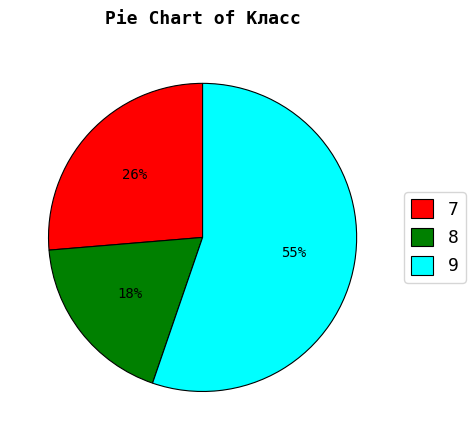

Is 9 the majority of the pie?

Yes